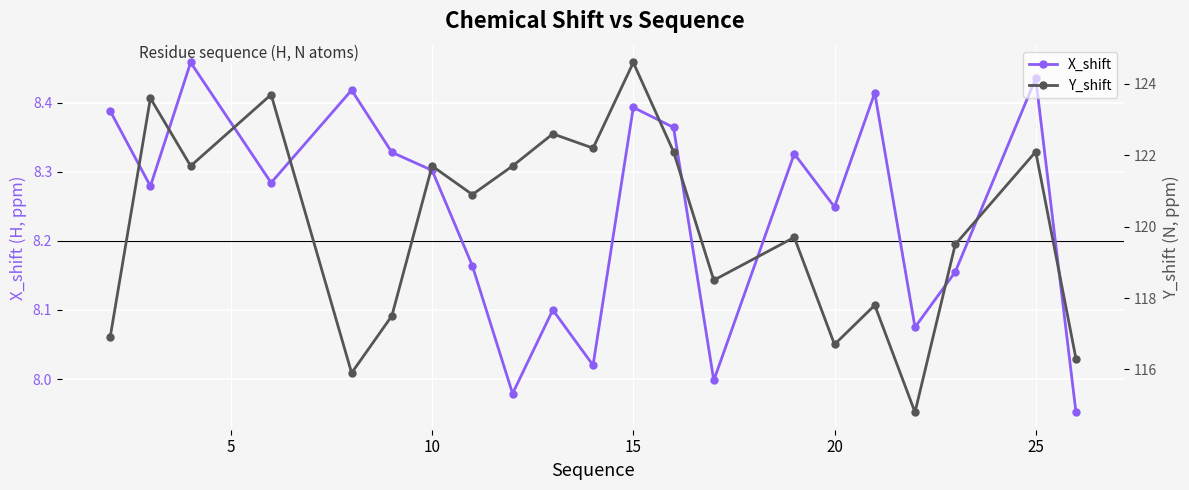

True or false: X_shift and Y_shift intersect in this chart.

False